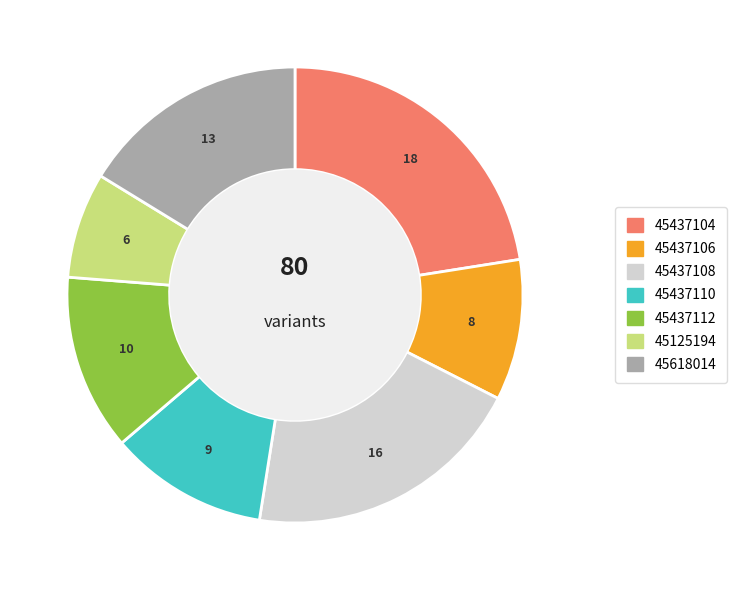

Between 45437104 and 45125194, which is larger?

45437104